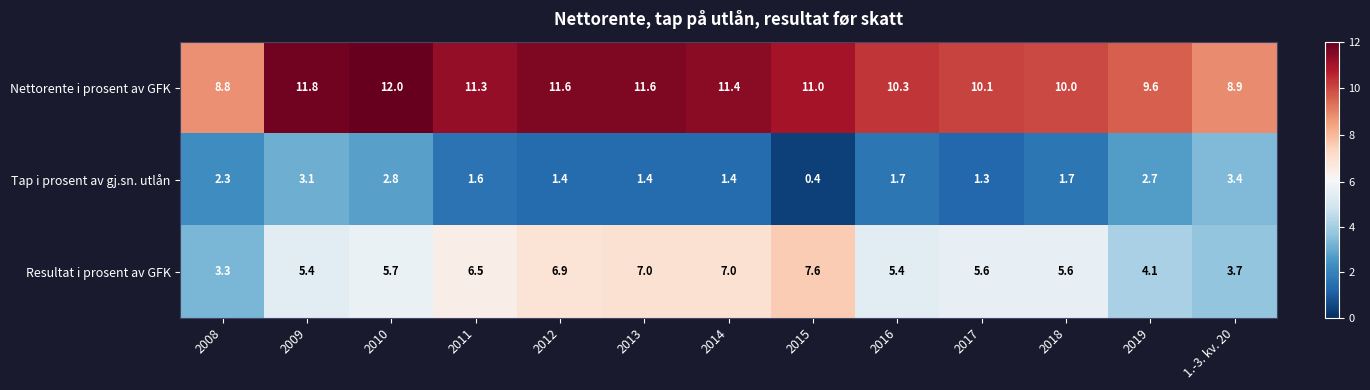

What is the difference between the highest and lowest values at 2012?

10.2